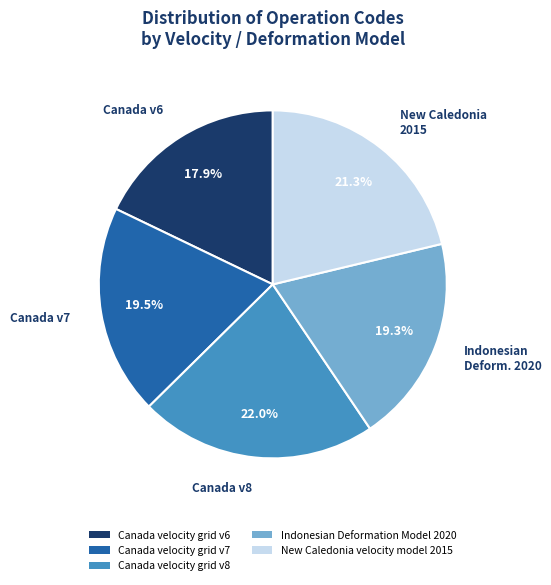

What percentage is the Canada velocity grid v6 slice, to the nearest percent?

18%